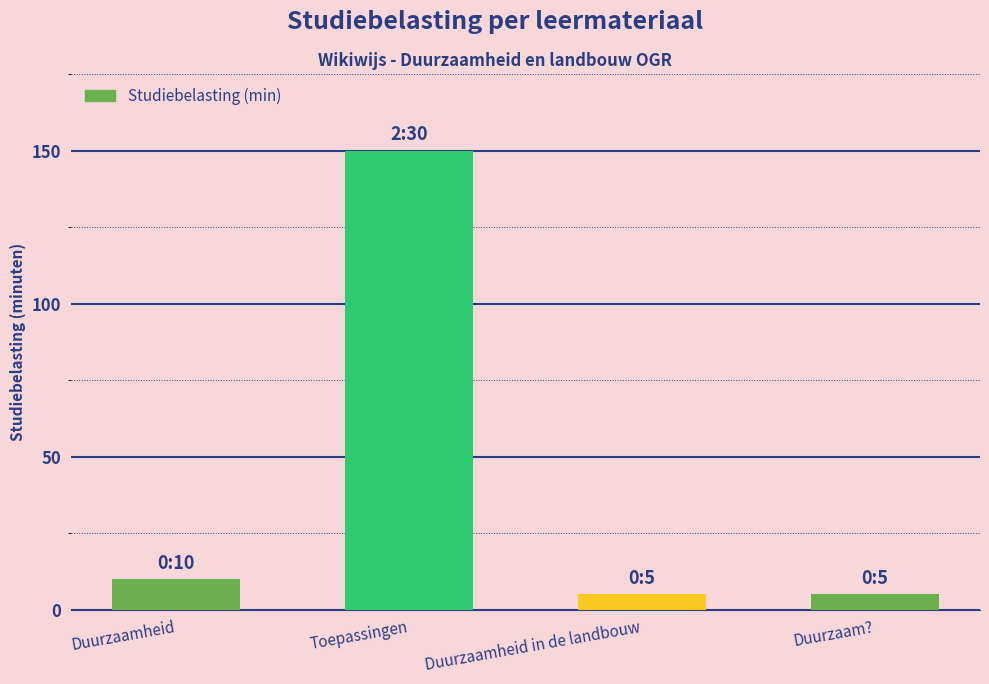

Reading left to right, extract all data points from this chart.

10	150	5	5